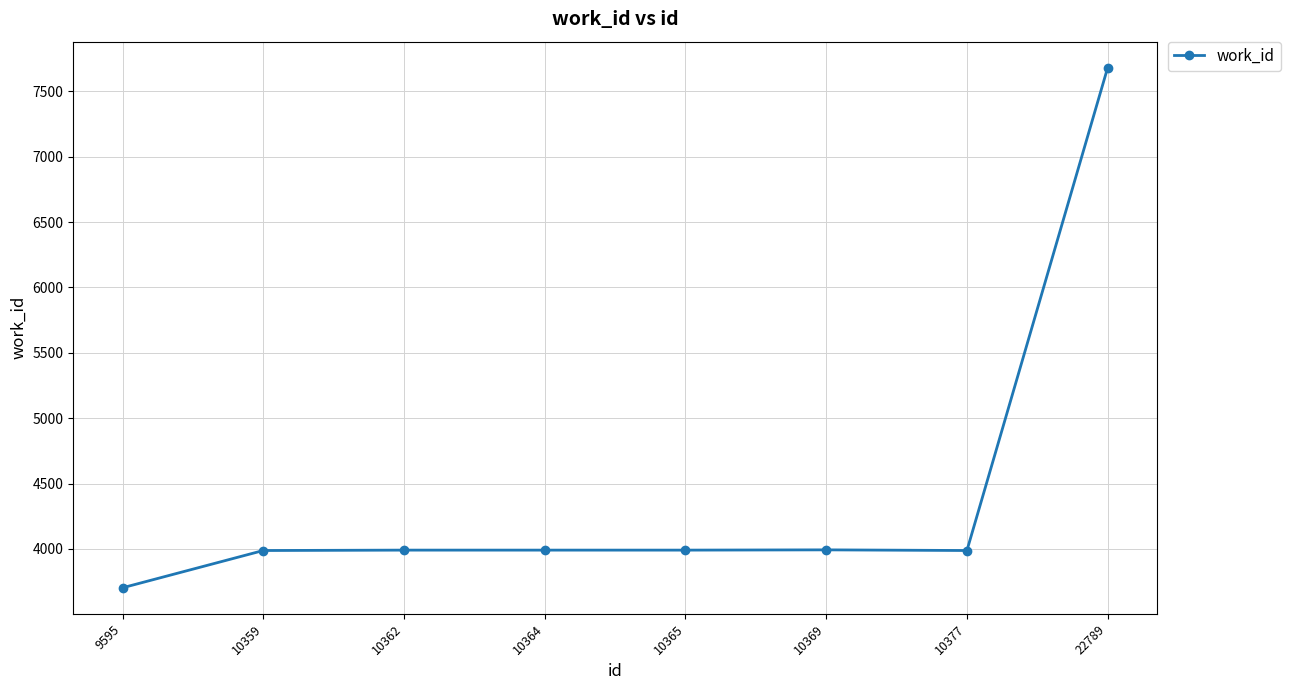

What is the sum of the values at 10364 and 9595?

7694